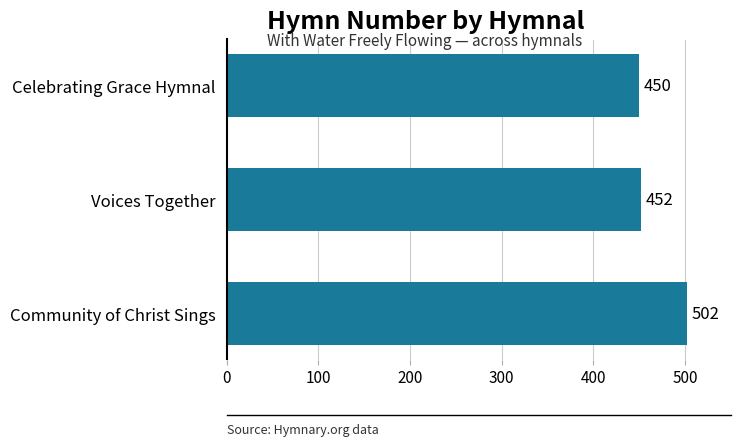

Rank the categories by value from highest to lowest.

Community of Christ Sings, Voices Together, Celebrating Grace Hymnal